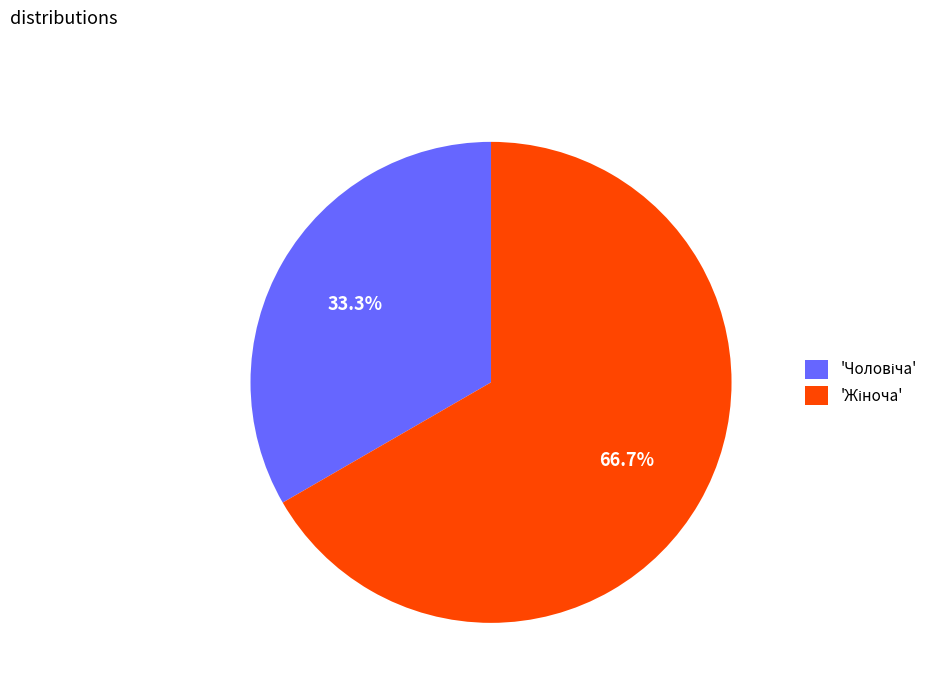

Is there any slice that represents more than half of the pie?

Yes